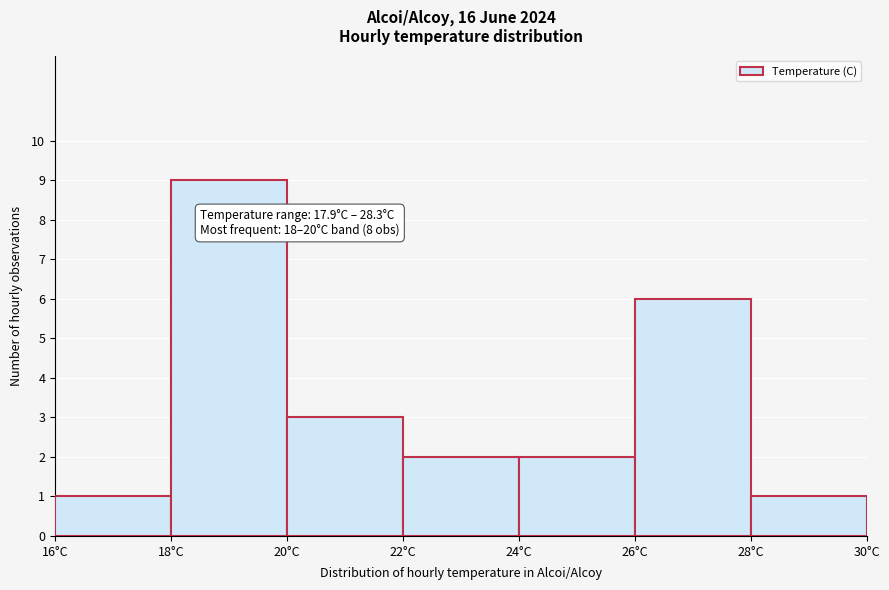

Which range on the x-axis has the tallest bar?

18 to 20